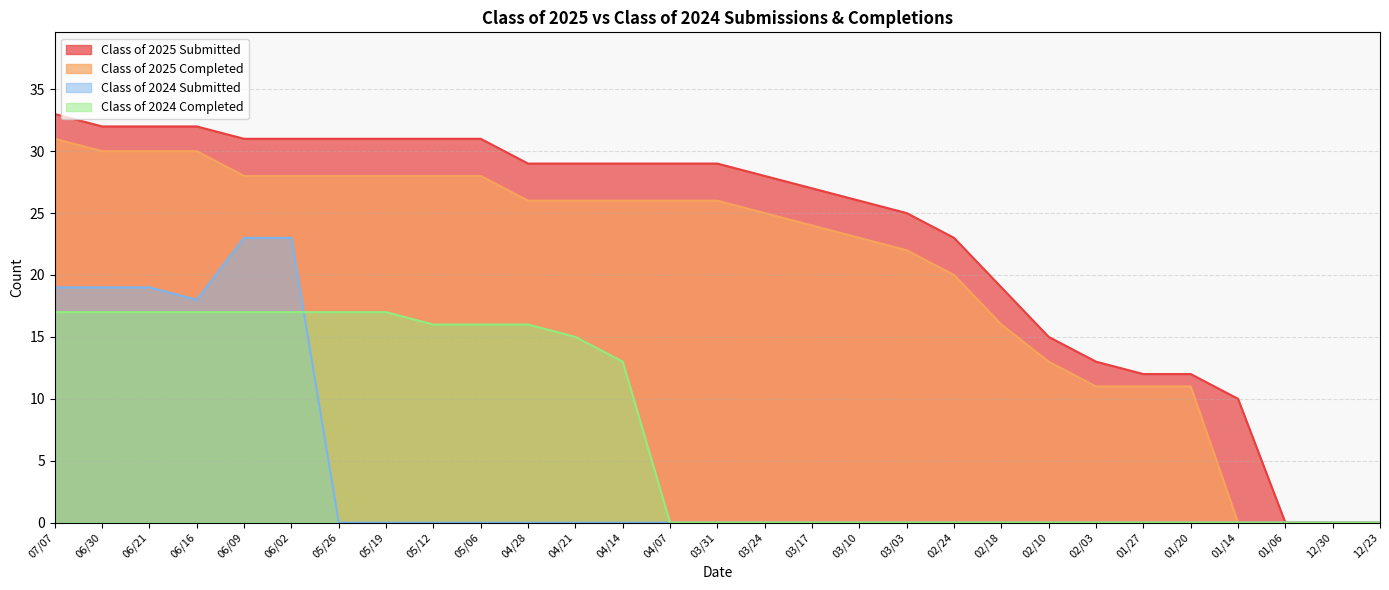

Reading right to left, transcribe all the data shown in this chart.

Class of 2025 Submitted: 0	0	0	10	12	12	13	15	19	23	25	26	27	28	29	29	29	29	29	31	31	31	31	31	31	32	32	32	33
Class of 2025 Completed: 0	0	0	0	11	11	11	13	16	20	22	23	24	25	26	26	26	26	26	28	28	28	28	28	28	30	30	30	31
Class of 2024 Submitted: 0	0	0	0	0	0	0	0	0	0	0	0	0	0	0	0	0	0	0	0	0	0	0	23	23	18	19	19	19
Class of 2024 Completed: 0	0	0	0	0	0	0	0	0	0	0	0	0	0	0	0	13	15	16	16	16	17	17	17	17	17	17	17	17